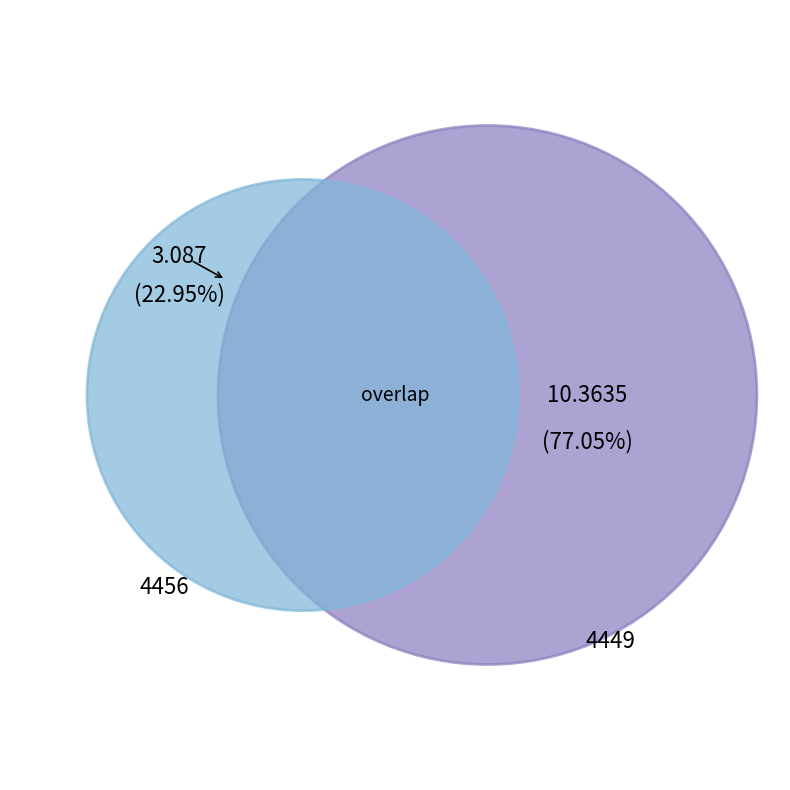

Rank the categories by value from highest to lowest.

4449, 4456